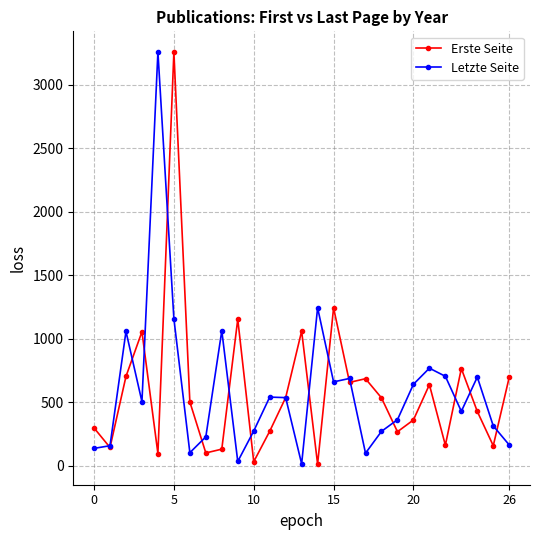

Is this an area chart (filled region under the line)?

No